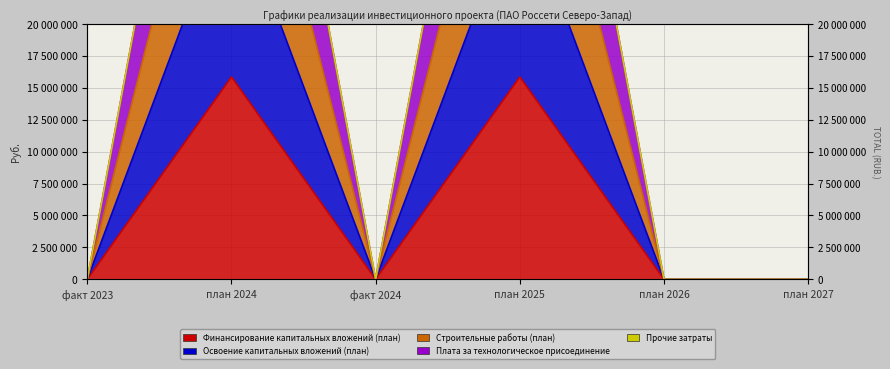

True or false: Финансирование капитальных вложений (план) and Строительные работы (план) cross at least once.

False